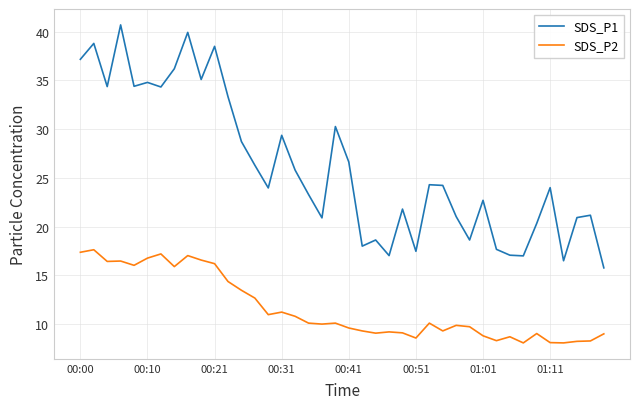

At how many categories does at least one series exceed 31?

12